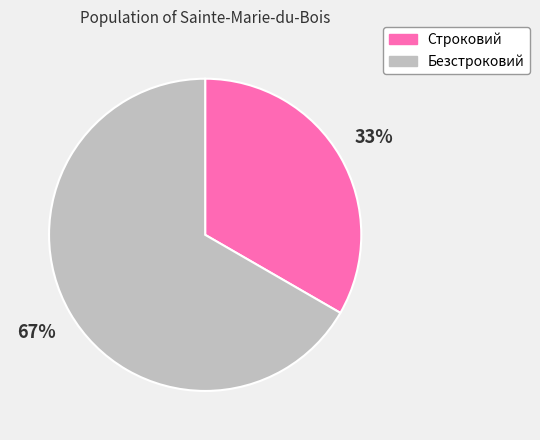

What is the smallest slice in the pie chart?

Строковий